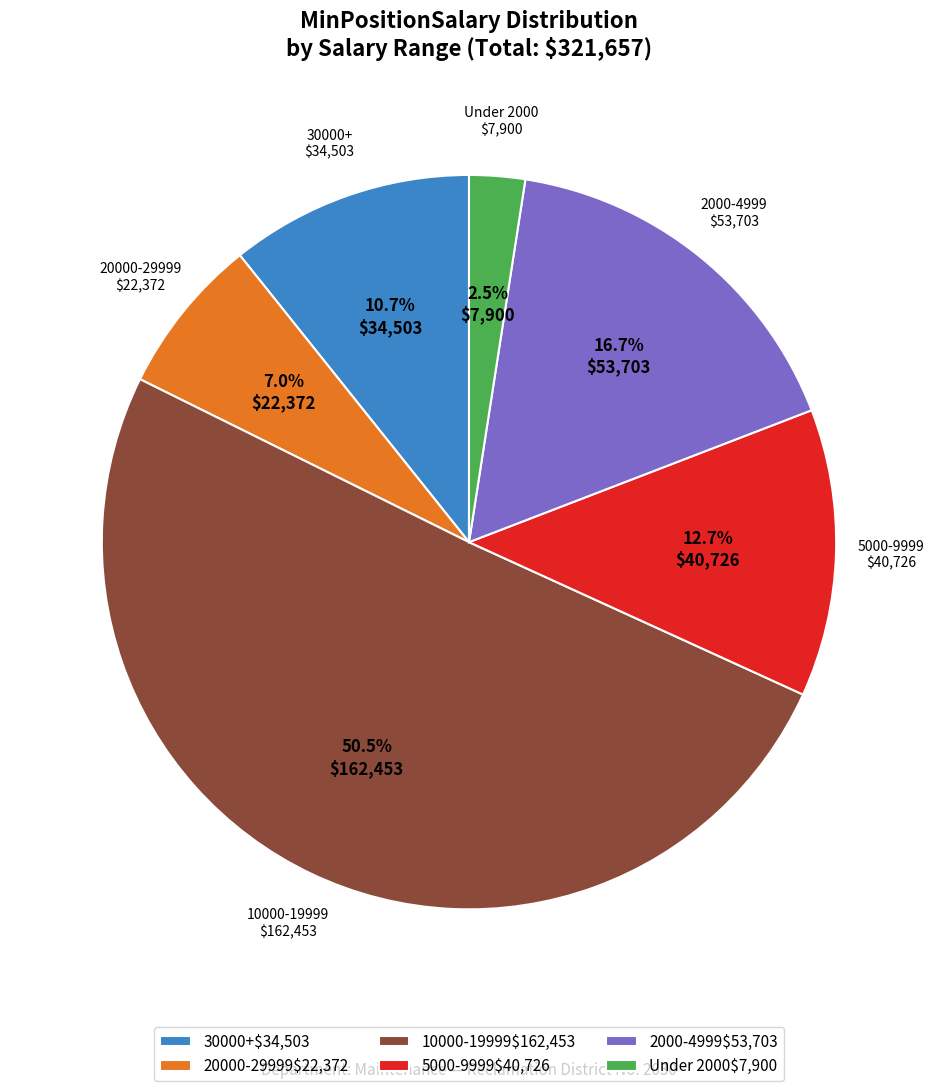

How many segments does this pie chart have?

6